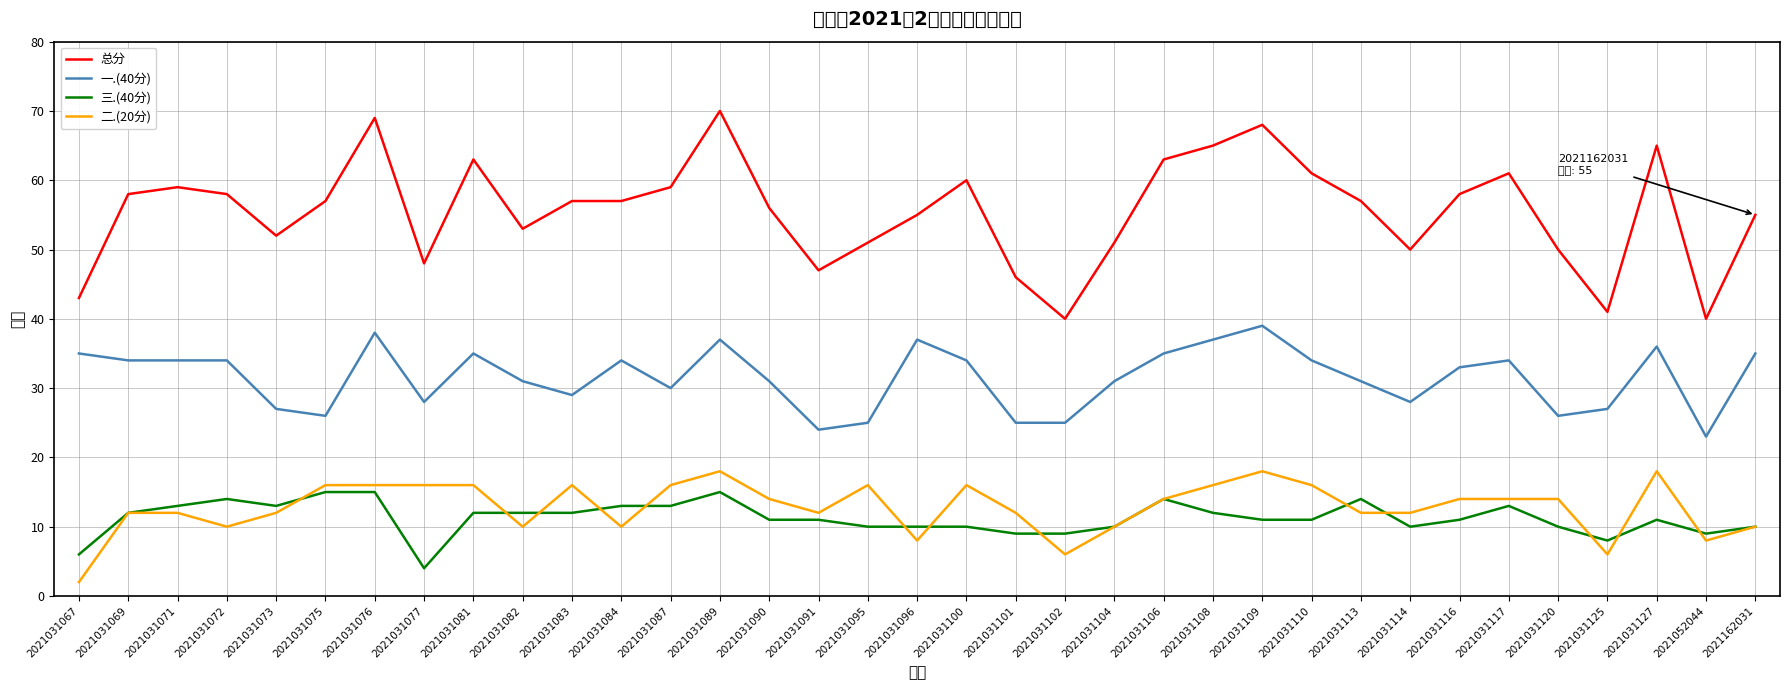

Reading right to left, extract all data points from this chart.

总分: 2021162031=55	2021052044=40	2021031127=65	2021031125=41	2021031120=50	2021031117=61	2021031116=58	2021031114=50	2021031113=57	2021031110=61	2021031109=68	2021031108=65	2021031106=63	2021031104=51	2021031102=40	2021031101=46	2021031100=60	2021031096=55	2021031095=51	2021031091=47	2021031090=56	2021031089=70	2021031087=59	2021031084=57	2021031083=57	2021031082=53	2021031081=63	2021031077=48	2021031076=69	2021031075=57	2021031073=52	2021031072=58	2021031071=59	2021031069=58	2021031067=43
一.(40分): 2021162031=35	2021052044=23	2021031127=36	2021031125=27	2021031120=26	2021031117=34	2021031116=33	2021031114=28	2021031113=31	2021031110=34	2021031109=39	2021031108=37	2021031106=35	2021031104=31	2021031102=25	2021031101=25	2021031100=34	2021031096=37	2021031095=25	2021031091=24	2021031090=31	2021031089=37	2021031087=30	2021031084=34	2021031083=29	2021031082=31	2021031081=35	2021031077=28	2021031076=38	2021031075=26	2021031073=27	2021031072=34	2021031071=34	2021031069=34	2021031067=35
三.(40分): 2021162031=10	2021052044=9	2021031127=11	2021031125=8	2021031120=10	2021031117=13	2021031116=11	2021031114=10	2021031113=14	2021031110=11	2021031109=11	2021031108=12	2021031106=14	2021031104=10	2021031102=9	2021031101=9	2021031100=10	2021031096=10	2021031095=10	2021031091=11	2021031090=11	2021031089=15	2021031087=13	2021031084=13	2021031083=12	2021031082=12	2021031081=12	2021031077=4	2021031076=15	2021031075=15	2021031073=13	2021031072=14	2021031071=13	2021031069=12	2021031067=6
二.(20分): 2021162031=10	2021052044=8	2021031127=18	2021031125=6	2021031120=14	2021031117=14	2021031116=14	2021031114=12	2021031113=12	2021031110=16	2021031109=18	2021031108=16	2021031106=14	2021031104=10	2021031102=6	2021031101=12	2021031100=16	2021031096=8	2021031095=16	2021031091=12	2021031090=14	2021031089=18	2021031087=16	2021031084=10	2021031083=16	2021031082=10	2021031081=16	2021031077=16	2021031076=16	2021031075=16	2021031073=12	2021031072=10	2021031071=12	2021031069=12	2021031067=2